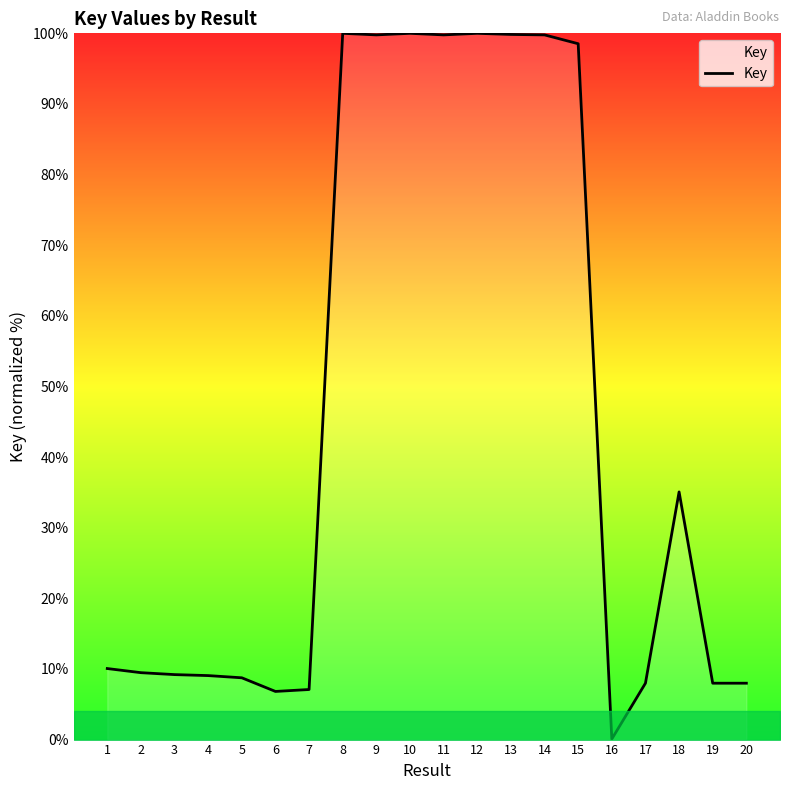

Does the chart have visible grid lines?

No